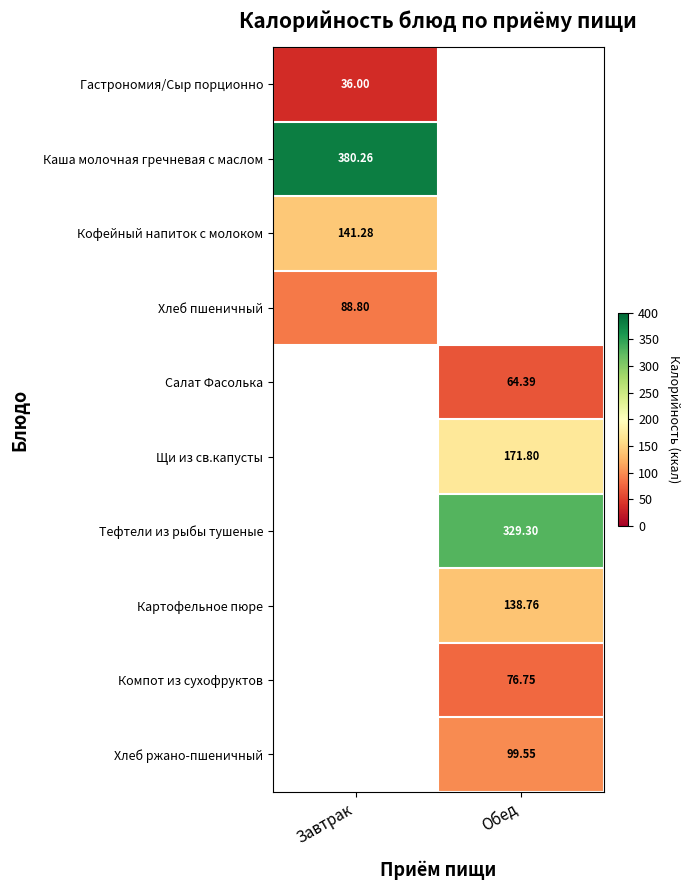

Is the value of Кофейный напиток с молоком at Завтрак greater than the value of Щи из св.капусты at Обед?

No